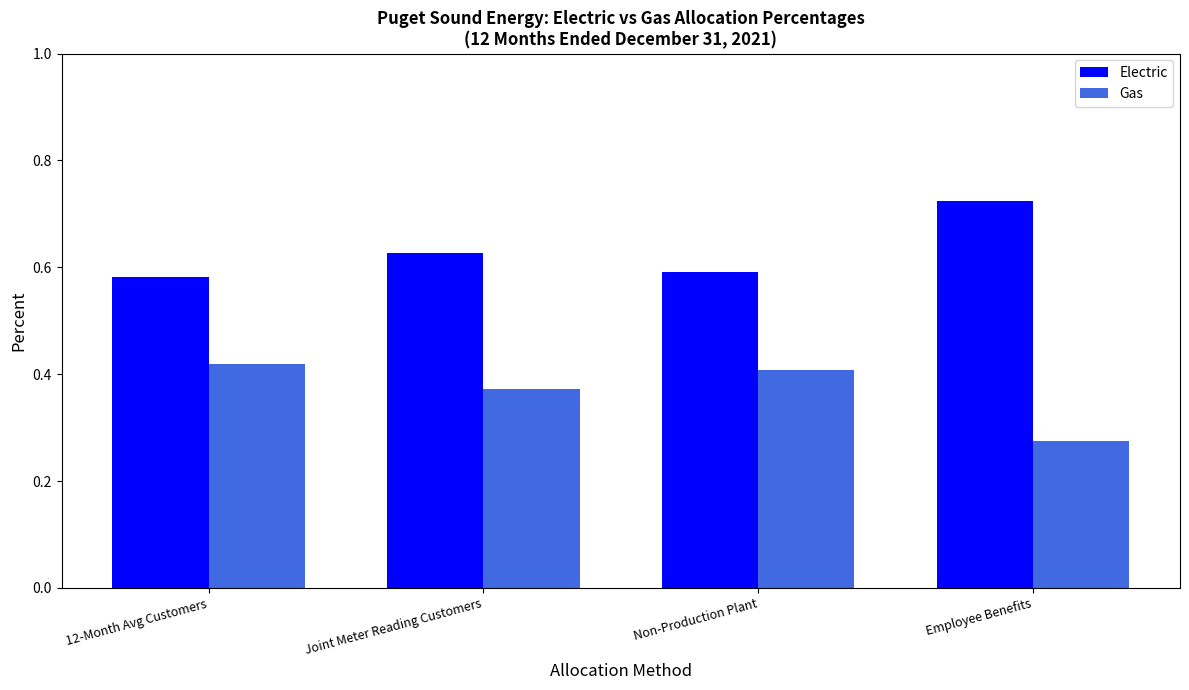

Is the value of Gas at Joint Meter Reading Customers greater than the value of Electric at Employee Benefits?

No